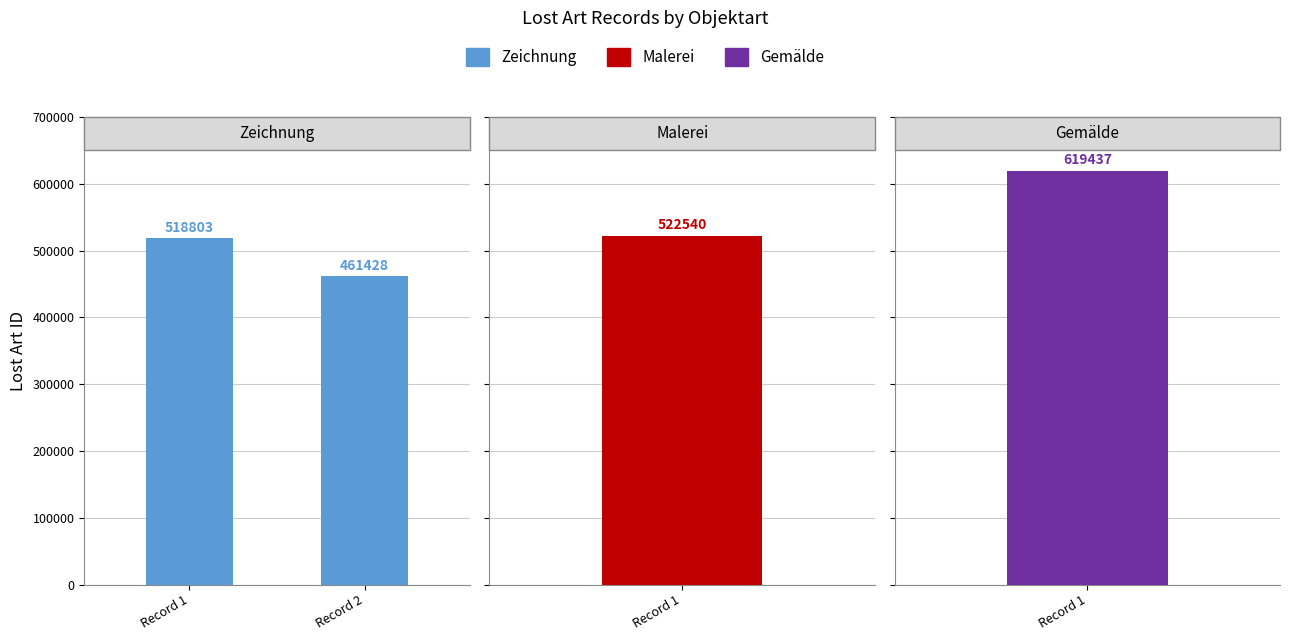

Which has a higher value, Record 1 or Record 2?

Record 1